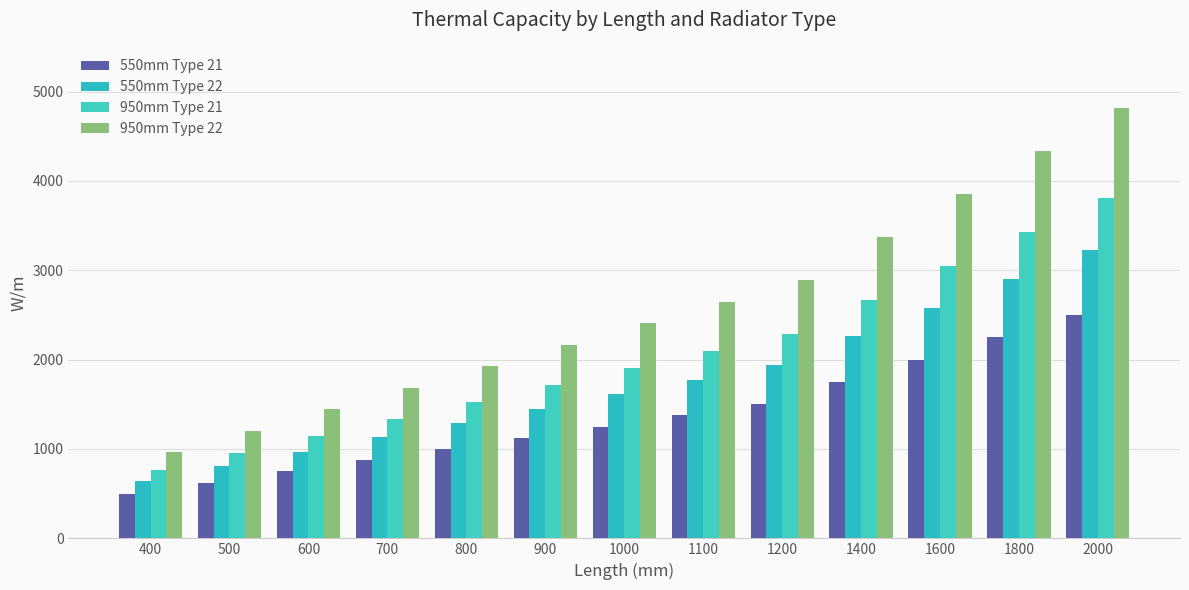

How many groups of bars are there?

13